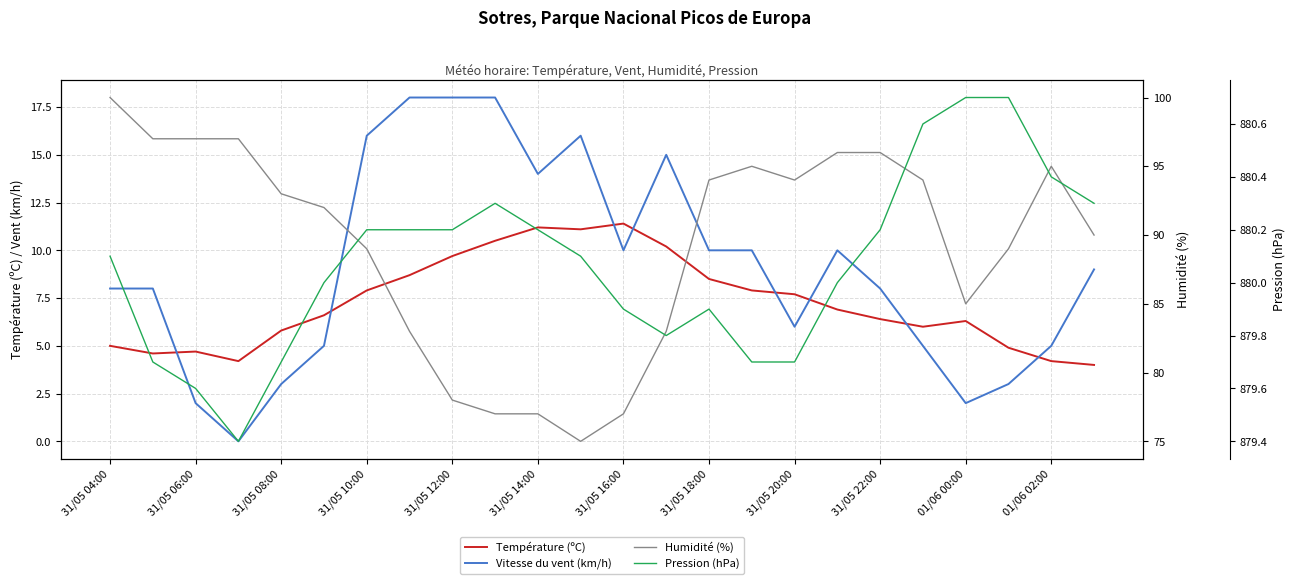

True or false: Humidité (%) has a value of 52.6 at 21.

False